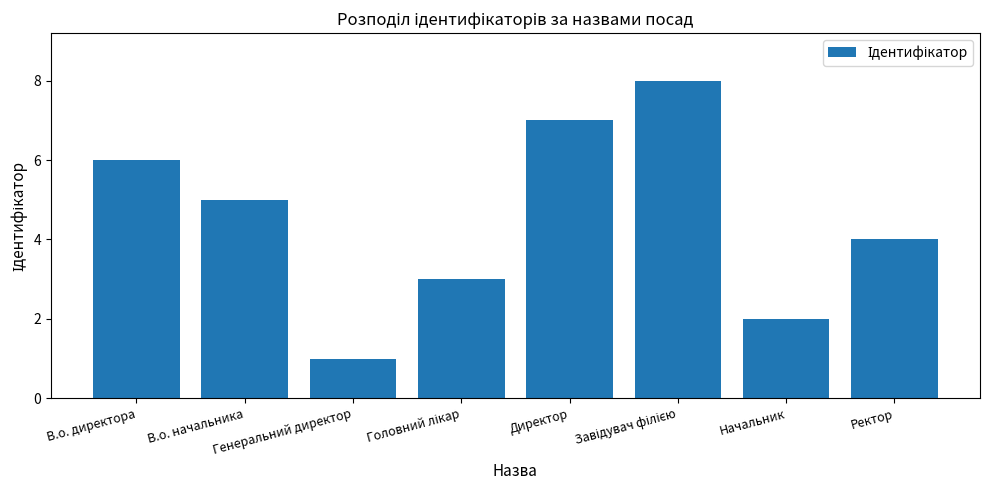

What is the greatest value displayed?

8